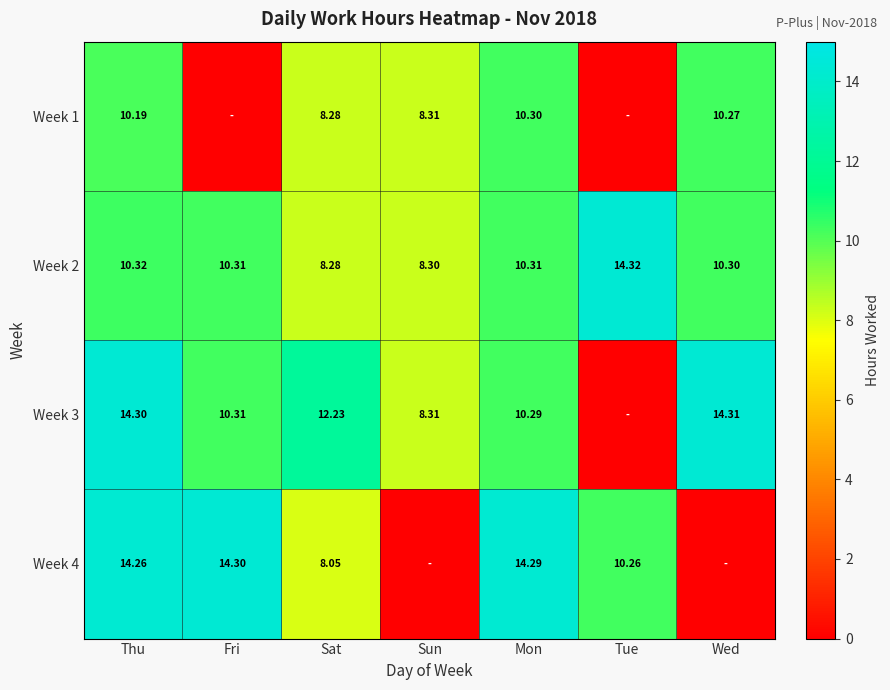

Is the value of Week 2 at Sun greater than the value of Week 1 at Sat?

Yes